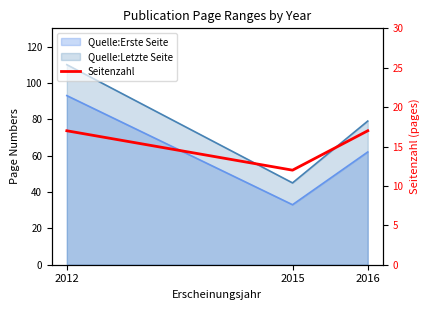

True or false: the data shows 12 at 2015.

True